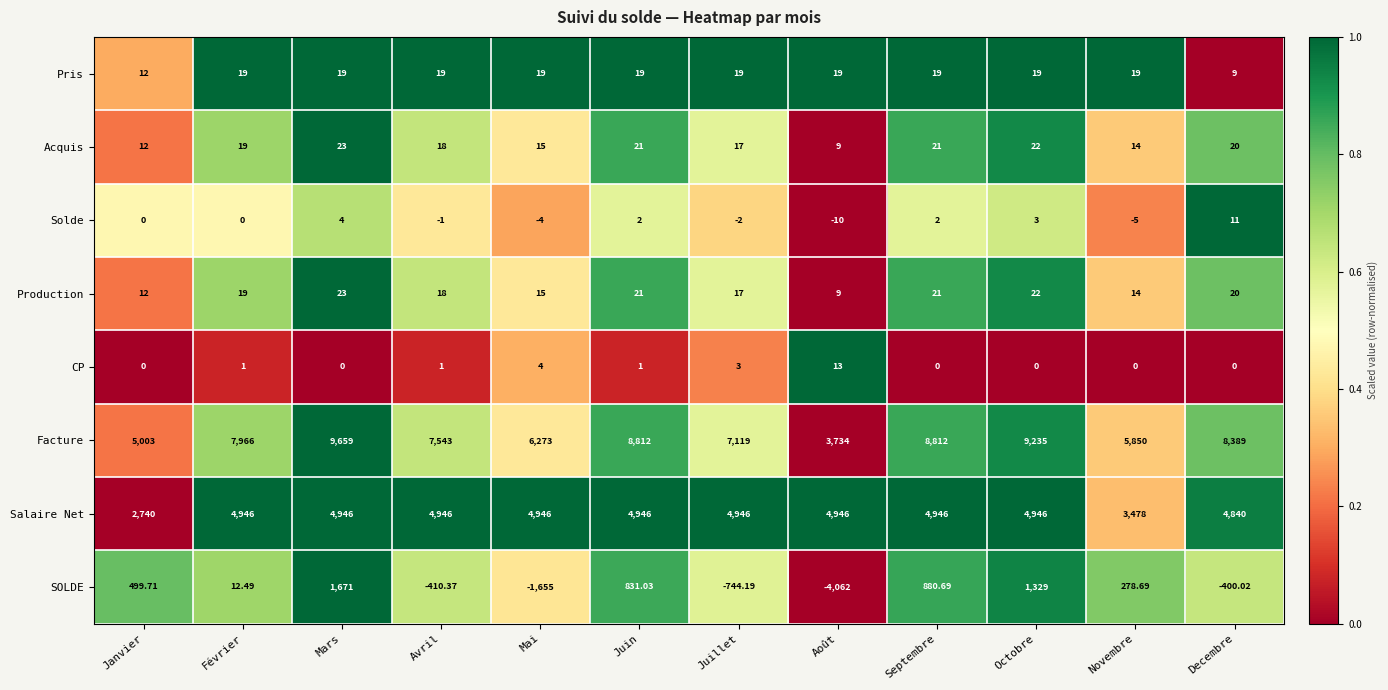

Rank the categories by SOLDE value from lowest to highest.

Août, Mai, Juillet, Avril, Decembre, Février, Novembre, Janvier, Juin, Septembre, Octobre, Mars